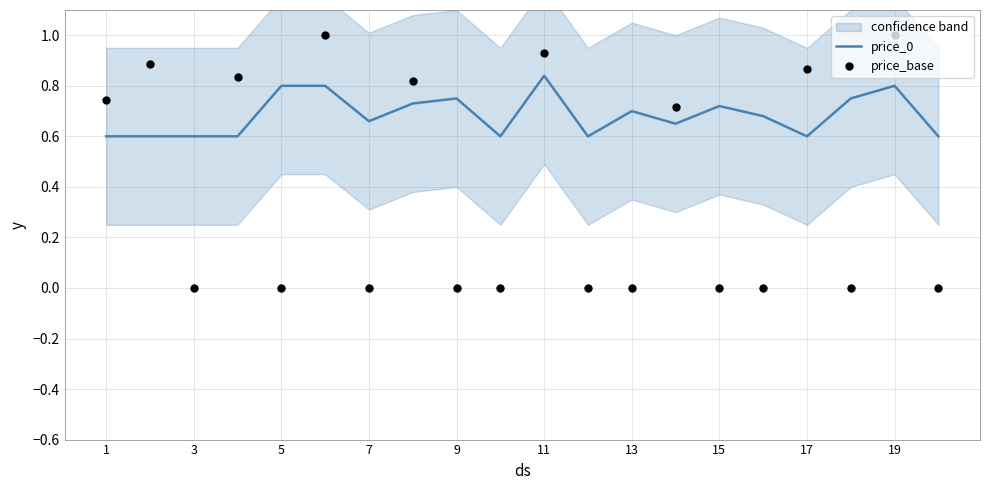

Which series reaches the minimum Y coordinate?

price_base